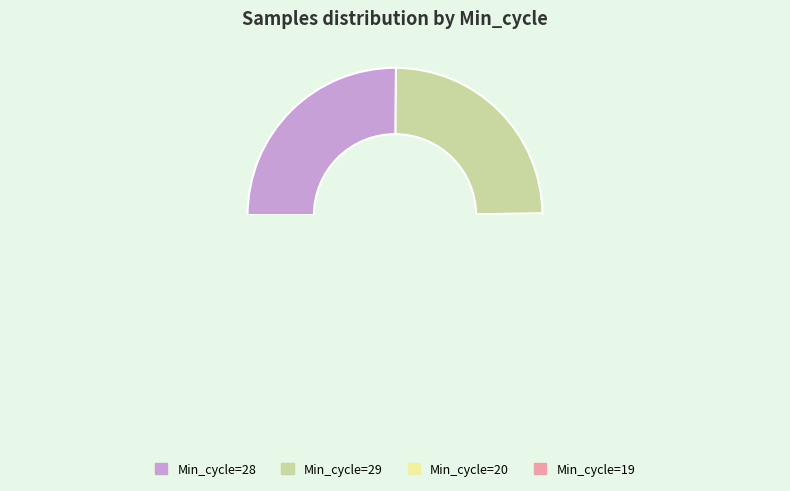

Is there a majority slice in this chart?

No